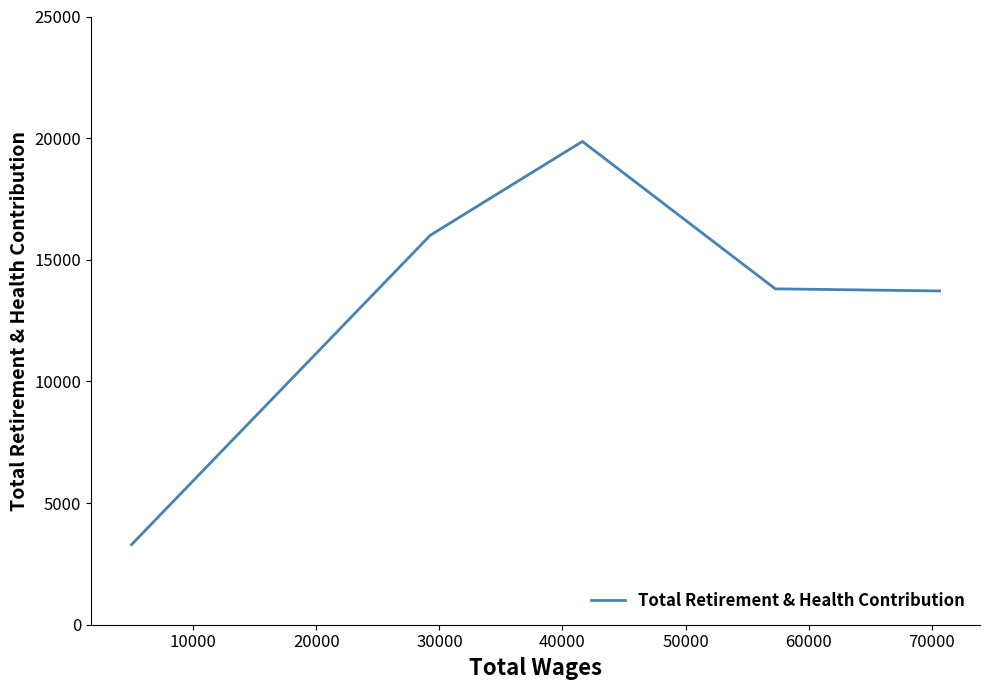

How many interior local peaks (higher than both neighbors) does the data have?

1